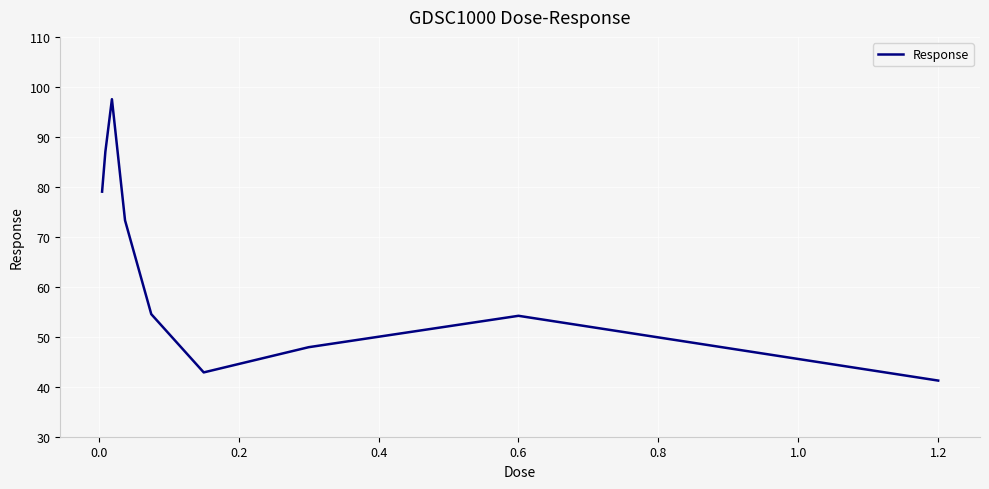

What is the difference between the maximum and minimum values?

56.3